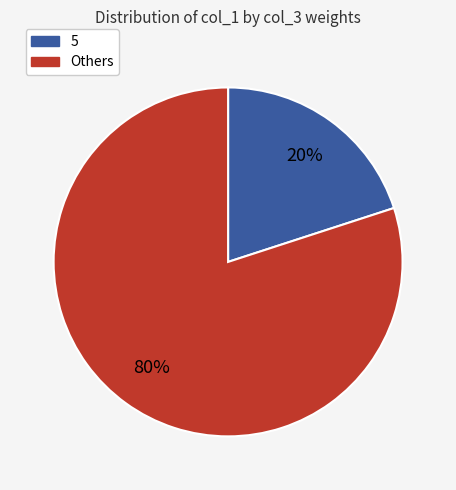

How many segments does this pie chart have?

2